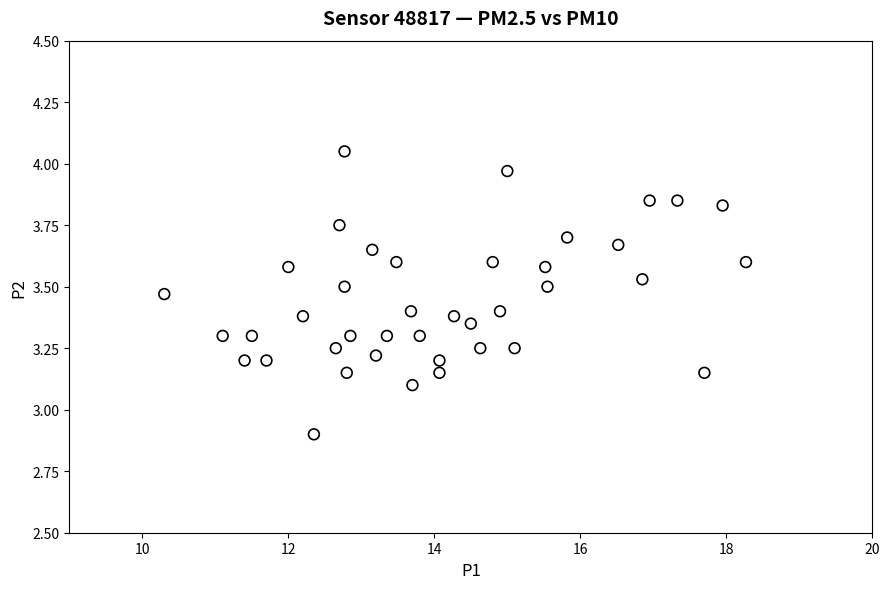

What is the range of X values (max minus min)?

8.0